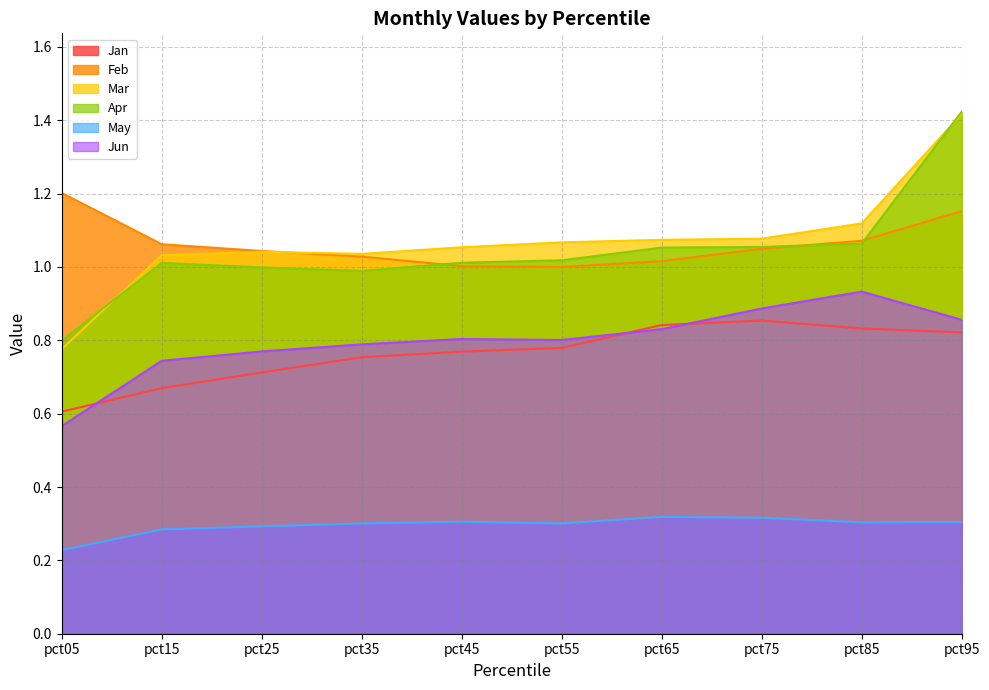

What is the difference between the Mar values at pct25 and pct05?

0.3